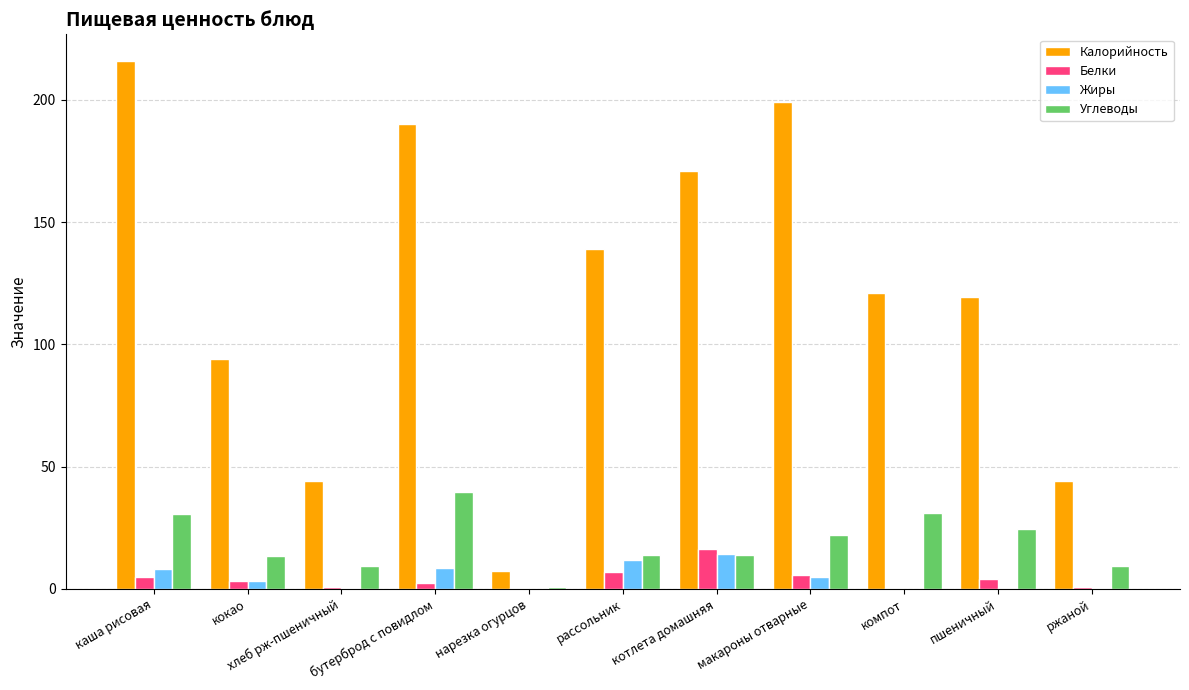

Which series has the largest total across all categories?

Калорийность